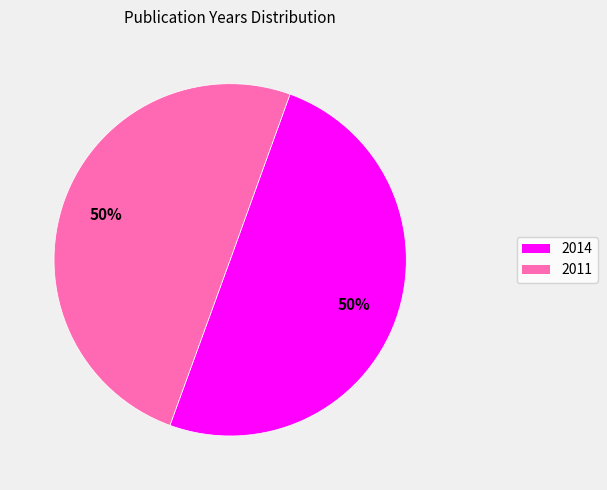

Do 2014 and 2011 together represent more than half of the pie?

Yes